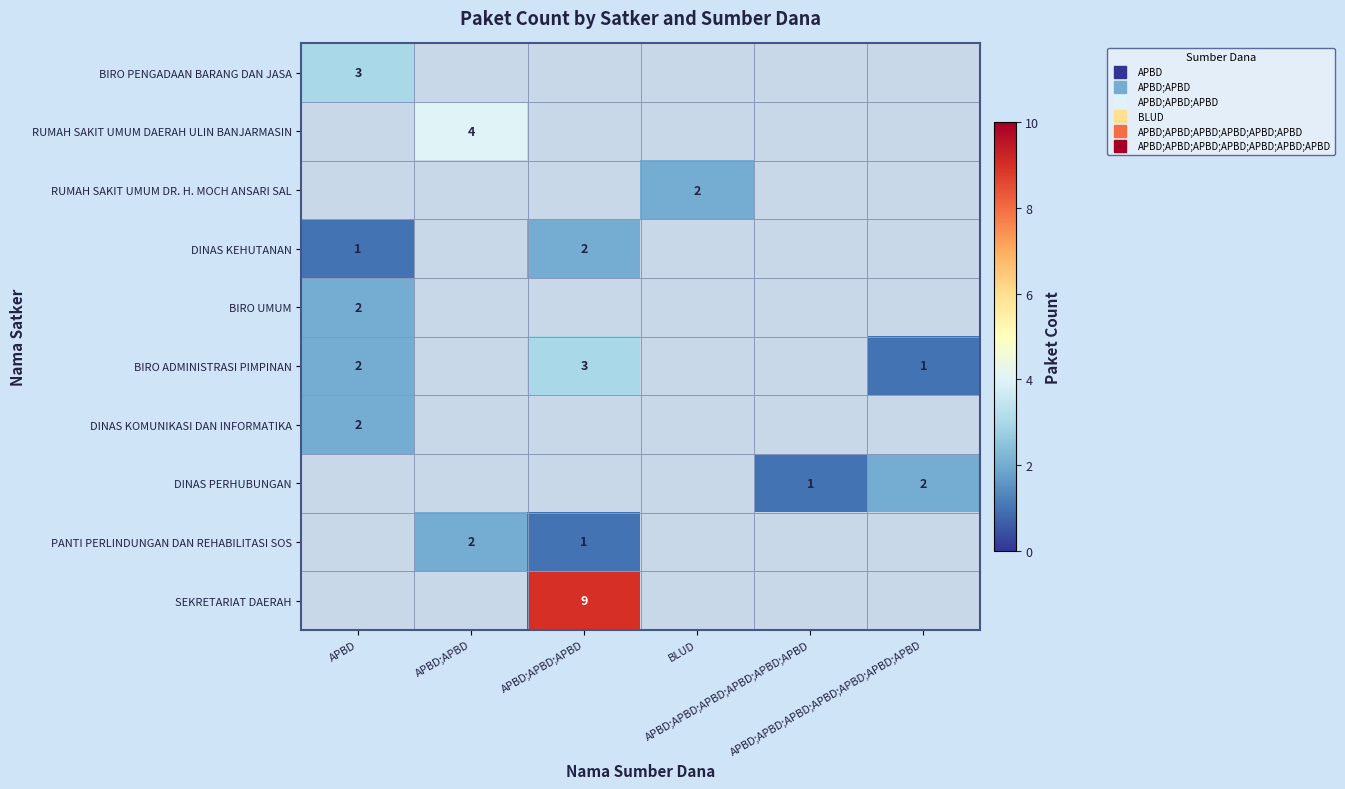

What is the difference between the maximum and minimum values in the DINAS KEHUTANAN series?

1.0